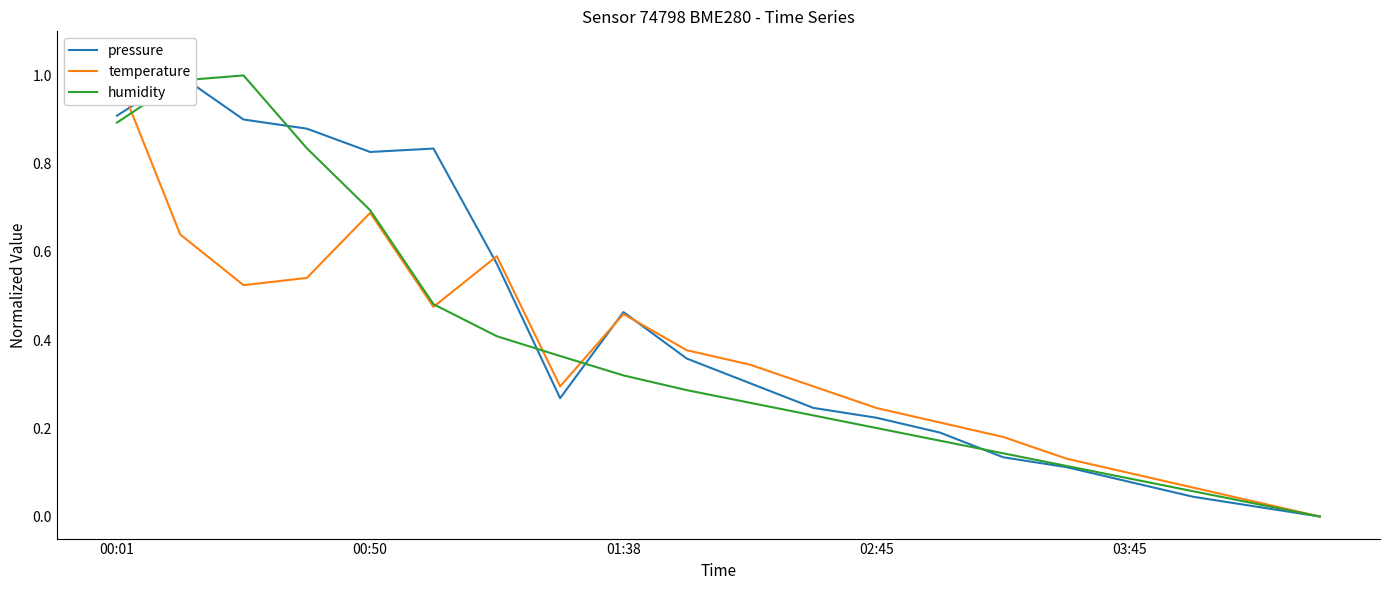

How many lines are shown in the chart?

3